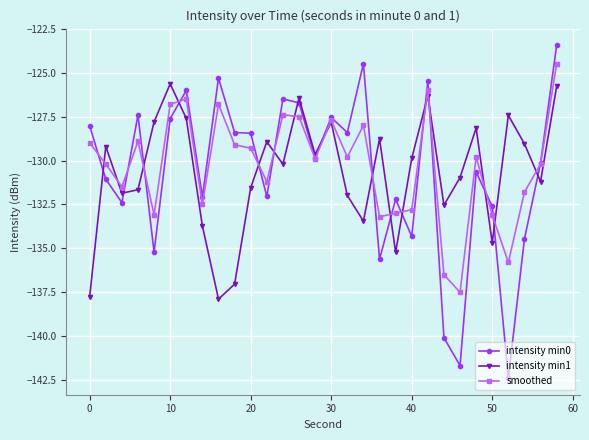

List the series in order of their peak value, highest first.

intensity min0, smoothed, intensity min1